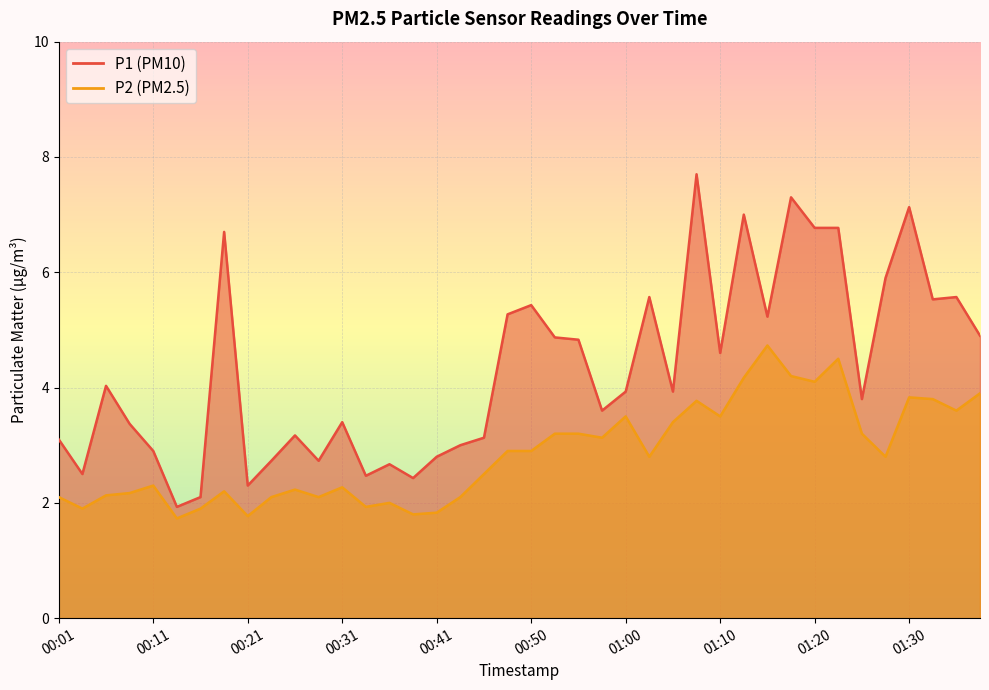

True or false: P2 and P1 cross at least once.

False